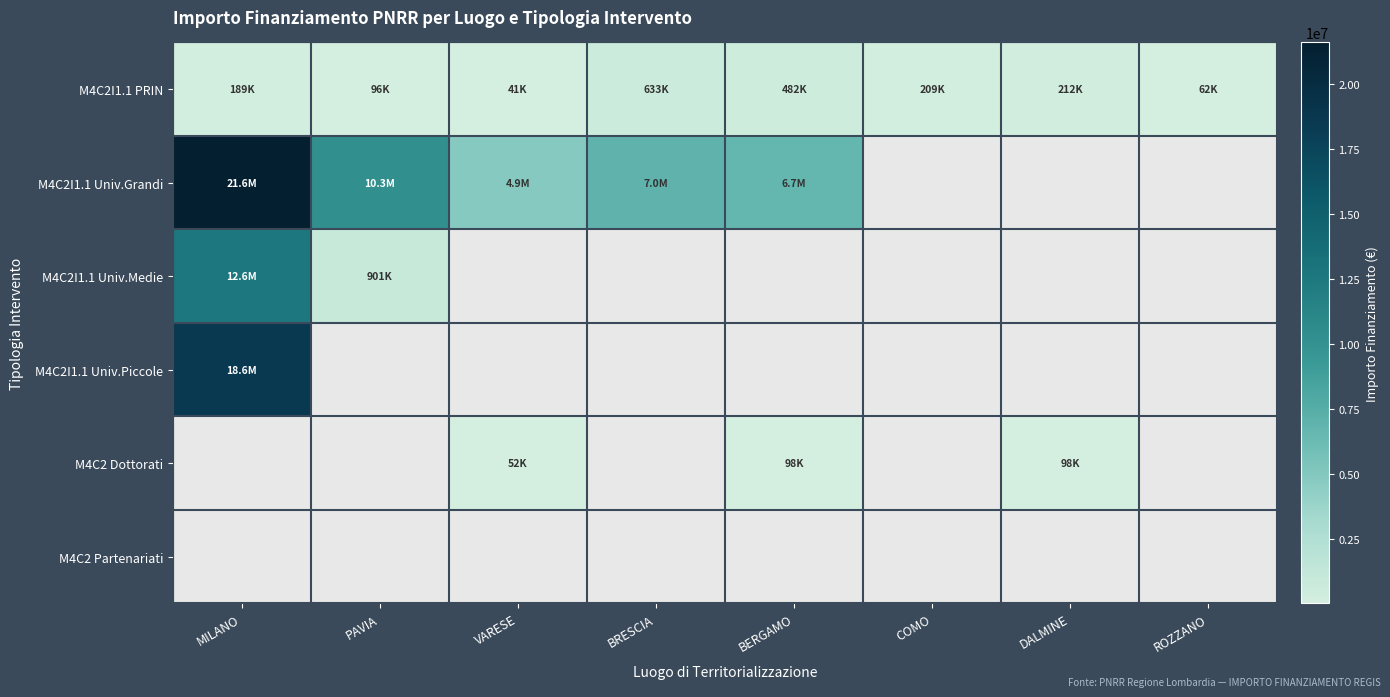

Reading left to right, what are all the values shown in this chart?

M4C2I1.1 PRIN: MILANO=188984.4	PAVIA=96064.0	VARESE=41196.6	BRESCIA=632921.5	BERGAMO=481937.4	COMO=208762.6	DALMINE=211999.1	ROZZANO=62062.4
M4C2I1.1 Univ.Grandi: MILANO=21615132.0	PAVIA=10267188.0	VARESE=4863405.0	BRESCIA=7024917.0	BERGAMO=6664665.0	COMO=0.0	DALMINE=0.0	ROZZANO=0.0
M4C2I1.1 Univ.Medie: MILANO=12608826.0	PAVIA=900630.0	VARESE=0.0	BRESCIA=0.0	BERGAMO=0.0	COMO=0.0	DALMINE=0.0	ROZZANO=0.0
M4C2I1.1 Univ.Piccole: MILANO=18552987.0	PAVIA=0.0	VARESE=0.0	BRESCIA=0.0	BERGAMO=0.0	COMO=0.0	DALMINE=0.0	ROZZANO=0.0
M4C2 Dottorati: MILANO=0.0	PAVIA=0.0	VARESE=52455.4	BRESCIA=0.0	BERGAMO=97812.0	COMO=0.0	DALMINE=97812.0	ROZZANO=0.0
M4C2 Partenariati: MILANO=0.0	PAVIA=0.0	VARESE=0.0	BRESCIA=0.0	BERGAMO=0.0	COMO=0.0	DALMINE=0.0	ROZZANO=0.0